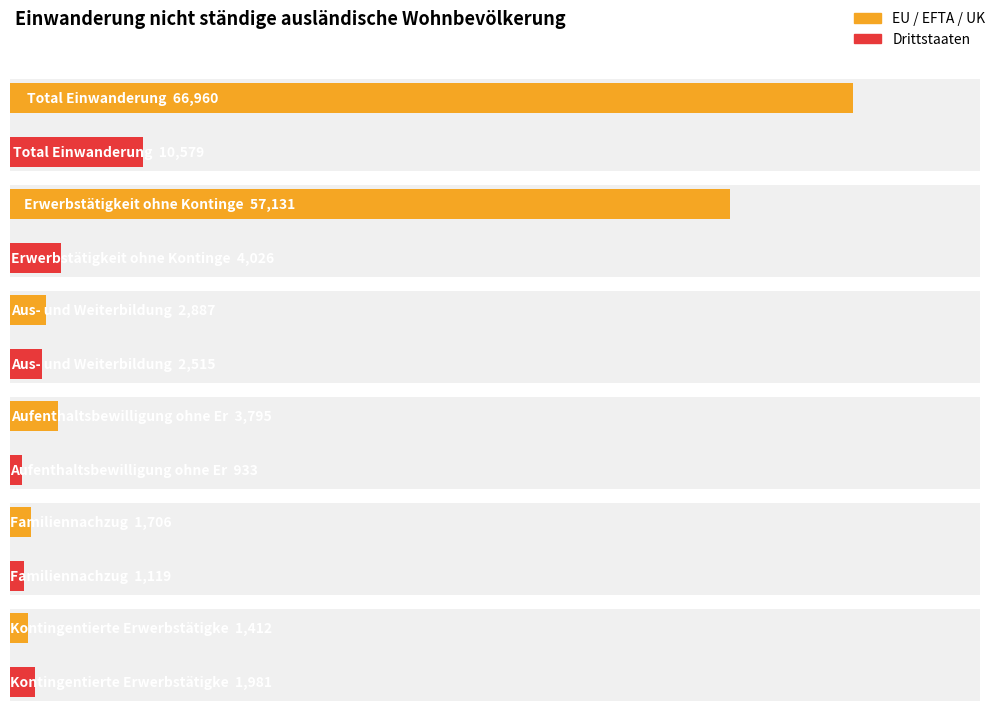

Where does the Aus- und Weiterbildung series first go above 2515?

EU / EFTA / UK